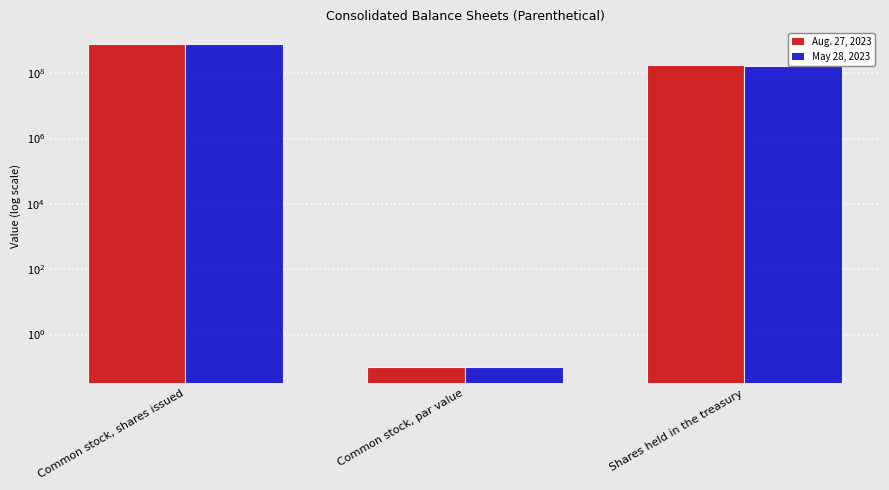

What is the minimum value for Aug. 27, 2023?

0.1